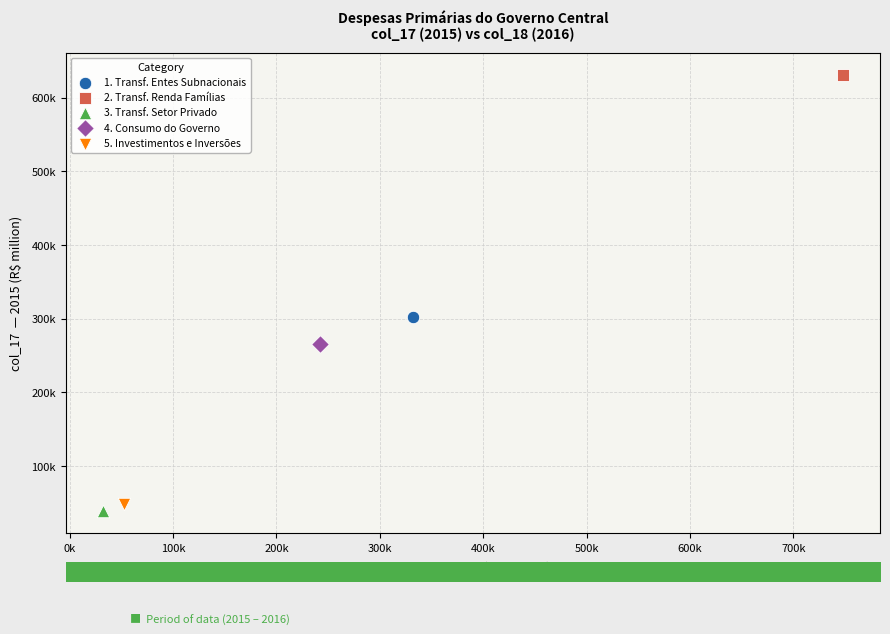

What are all the series names shown in the legend?

1. Transf. Entes Subnacionais, 2. Transf. Renda Famílias, 3. Transf. Setor Privado, 4. Consumo do Governo, 5. Investimentos e Inversões